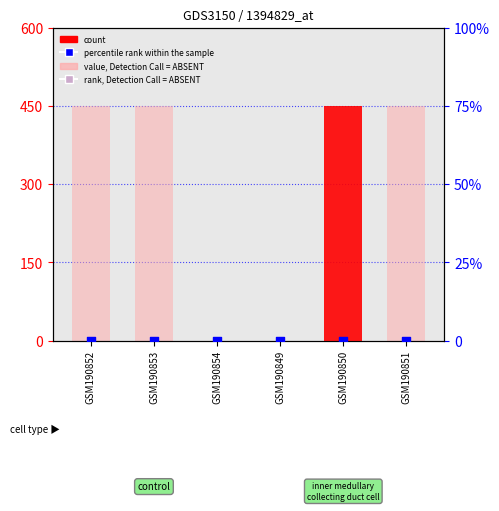

At how many categories does at least one series exceed 74?

4